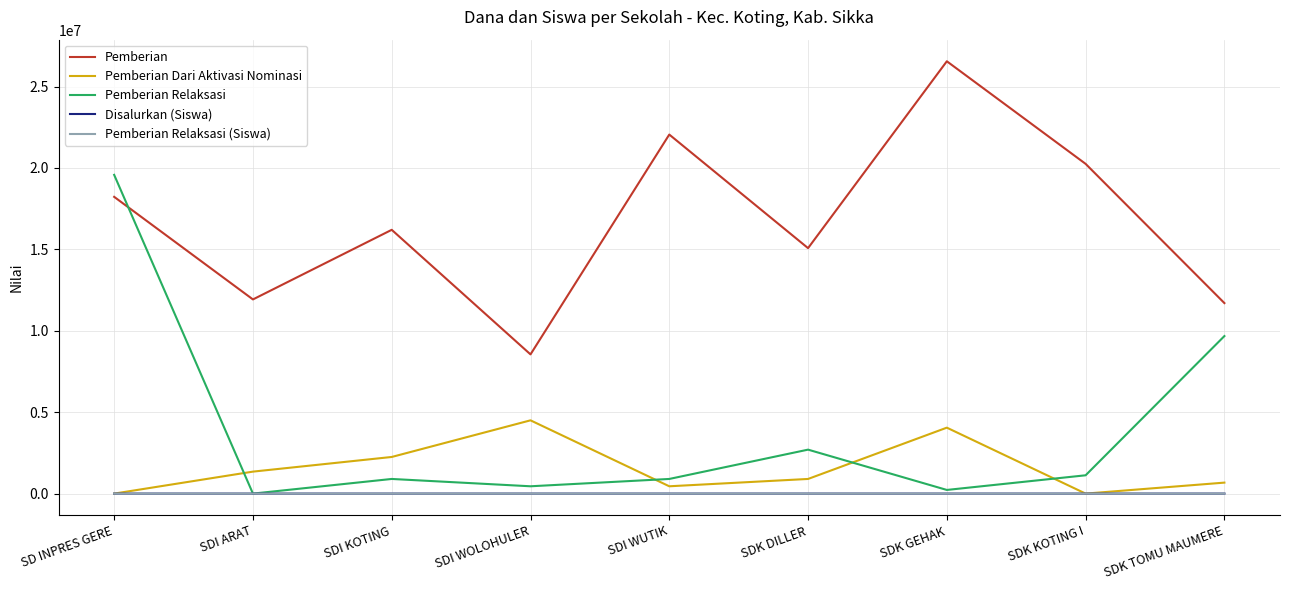

The value of Pemberian at SDK DILLER is 24305535. True or false?

False